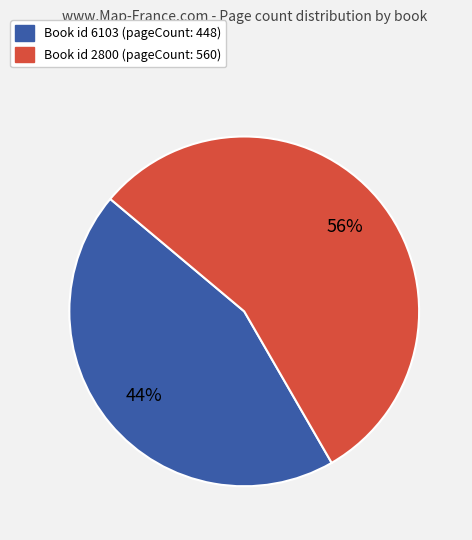

To the nearest percent, what is the average slice percentage?

50%